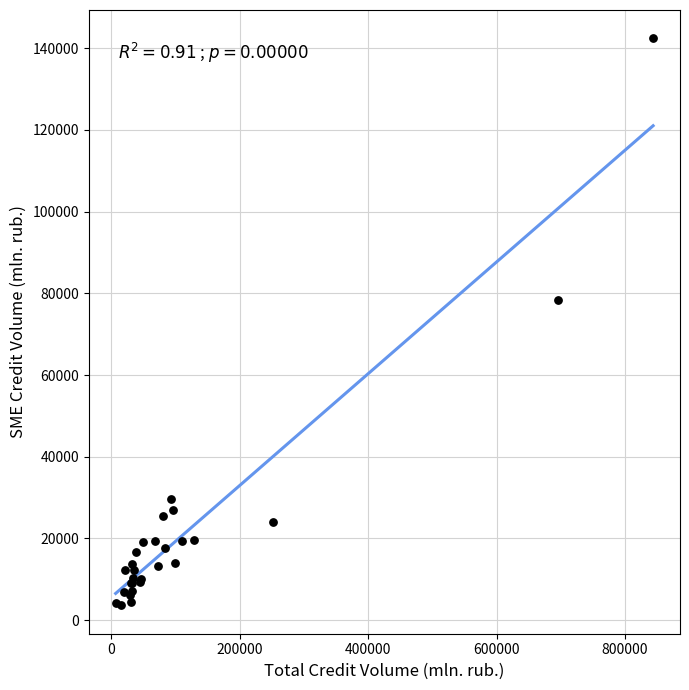

What Y value in the scatter plot is closest to 73012?

78254.5